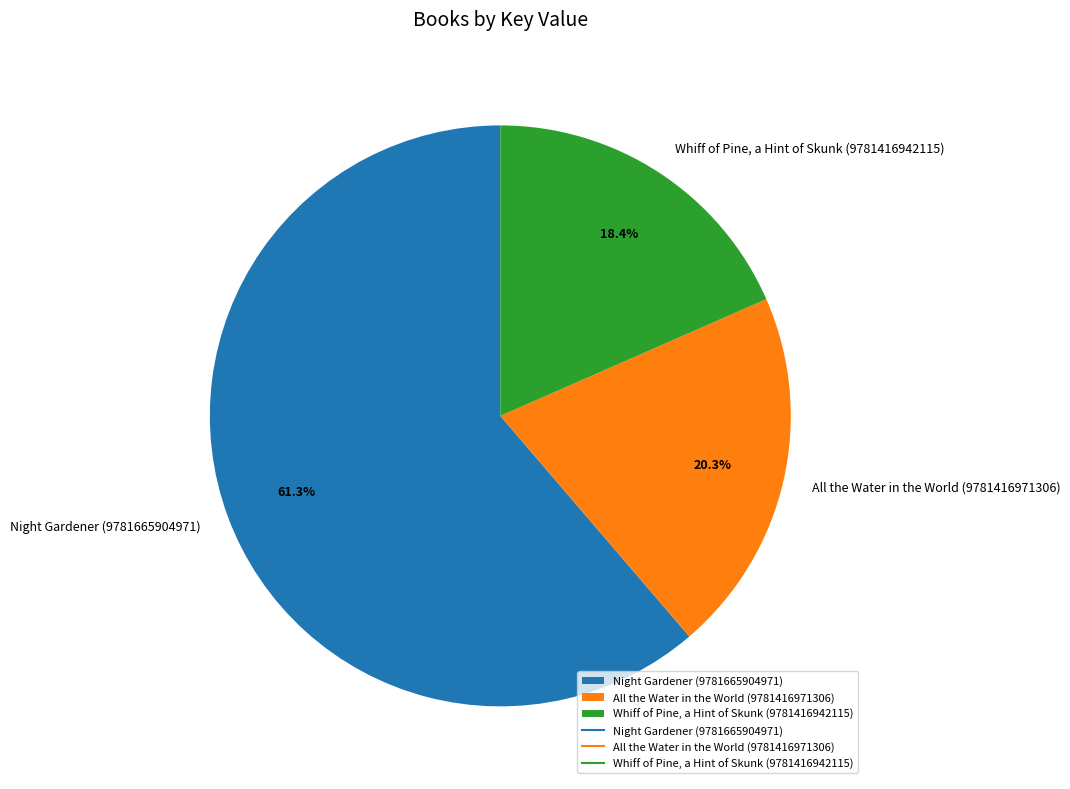

Which has a higher value, Whiff of Pine, a Hint of Skunk (9781416942115) or Night Gardener (9781665904971)?

Night Gardener (9781665904971)